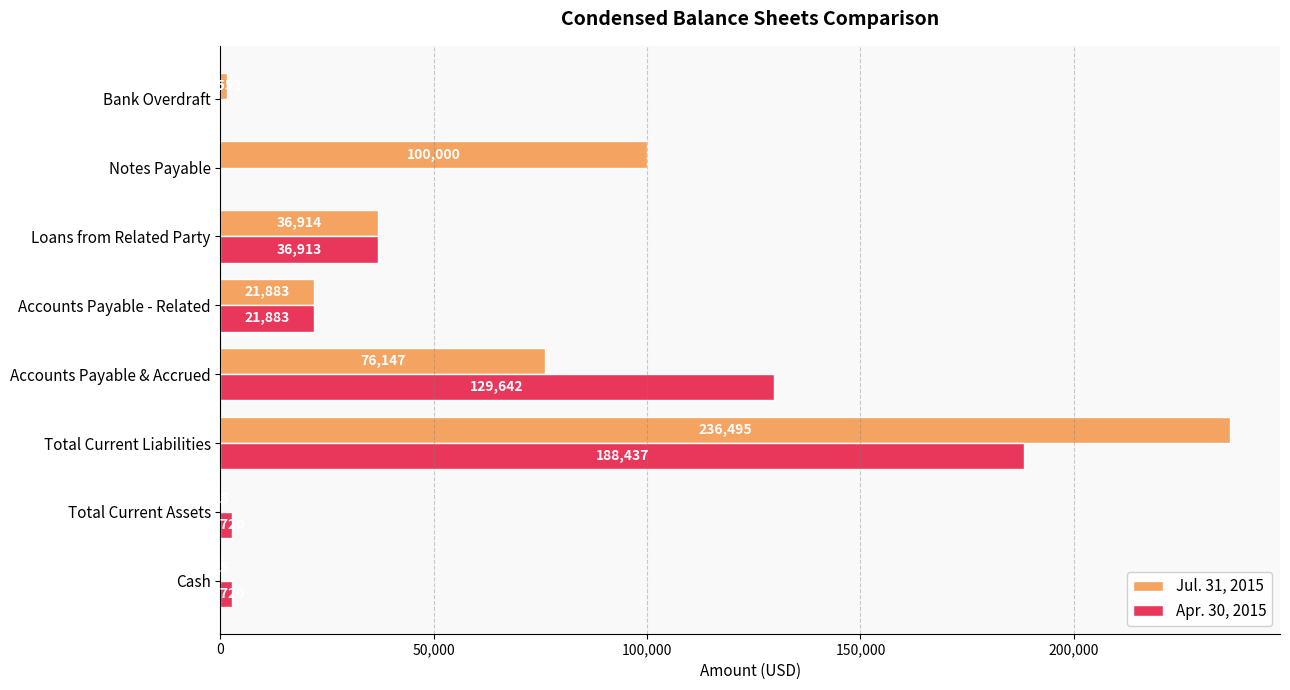

Where is Jul. 31, 2015 nearest to the value 118260?

Notes Payable